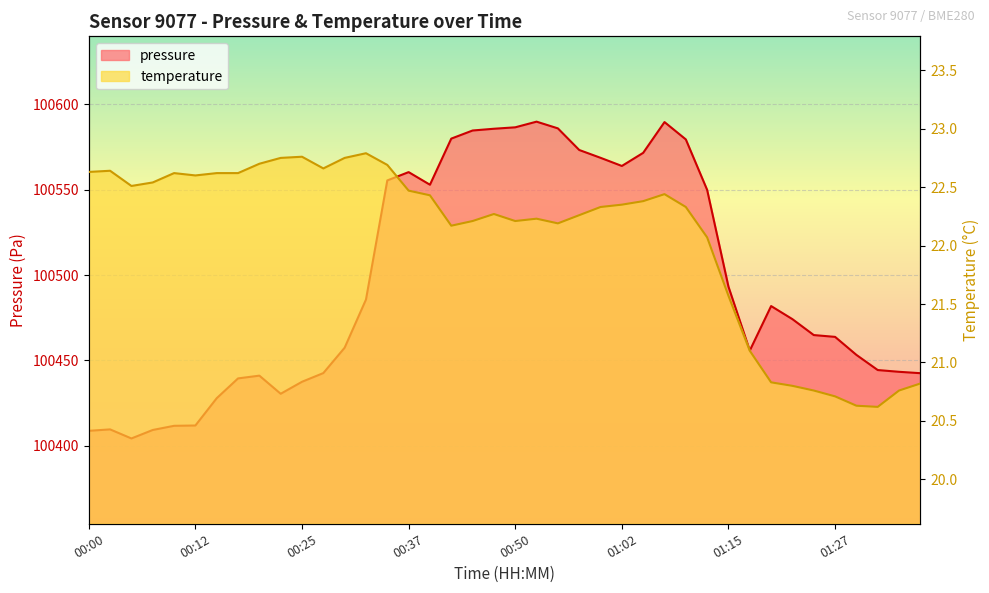

At which category does temperature reach its first local valley?

00:05